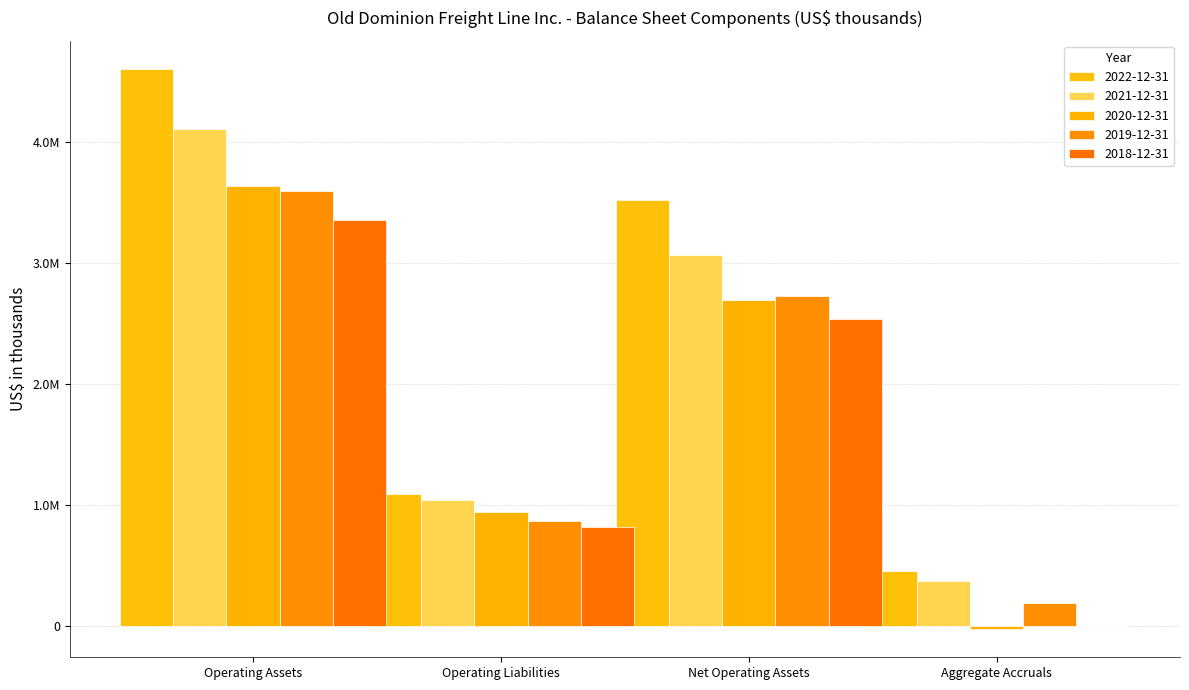

What are all the series names shown in the legend?

2022-12-31, 2021-12-31, 2020-12-31, 2019-12-31, 2018-12-31